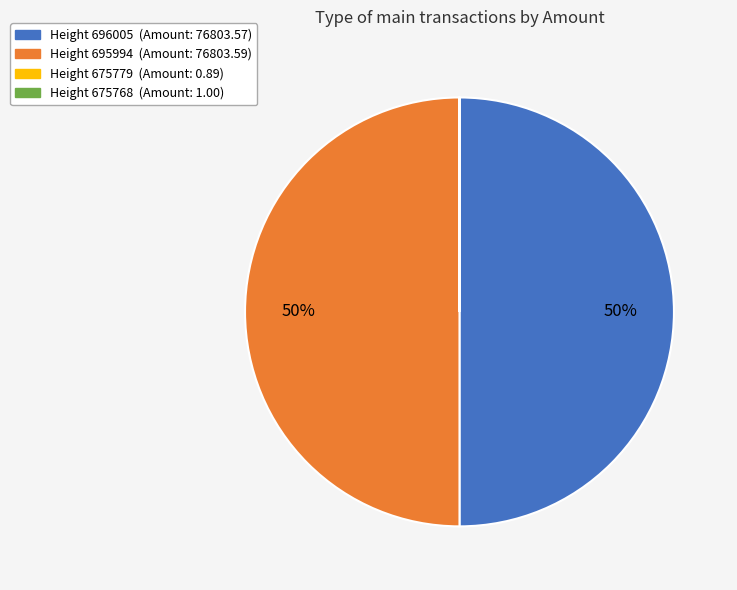

To the nearest percent, what is the difference between the largest and smallest slice percentages?

50%